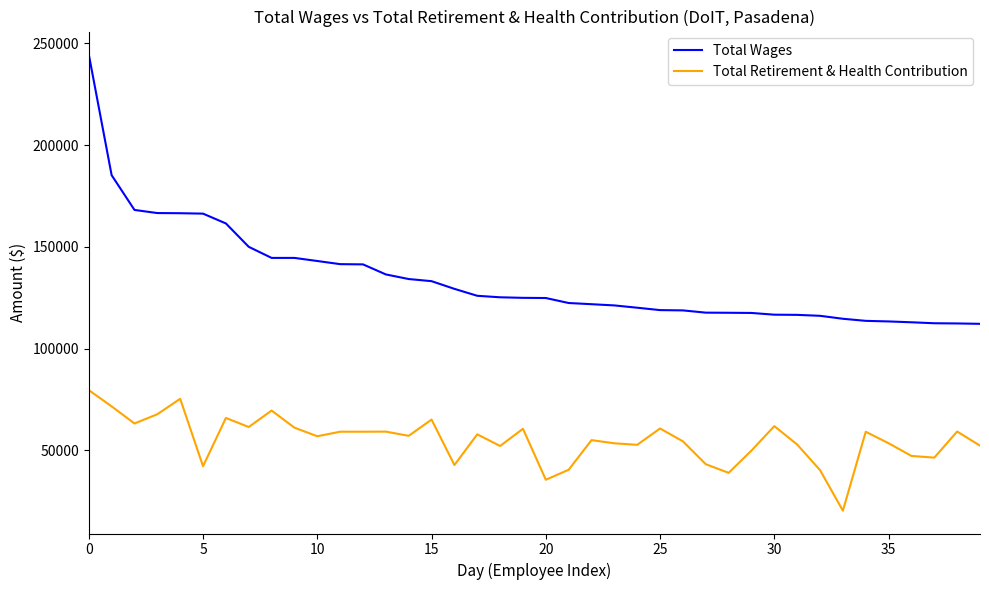

What is the smallest value displayed?

20254